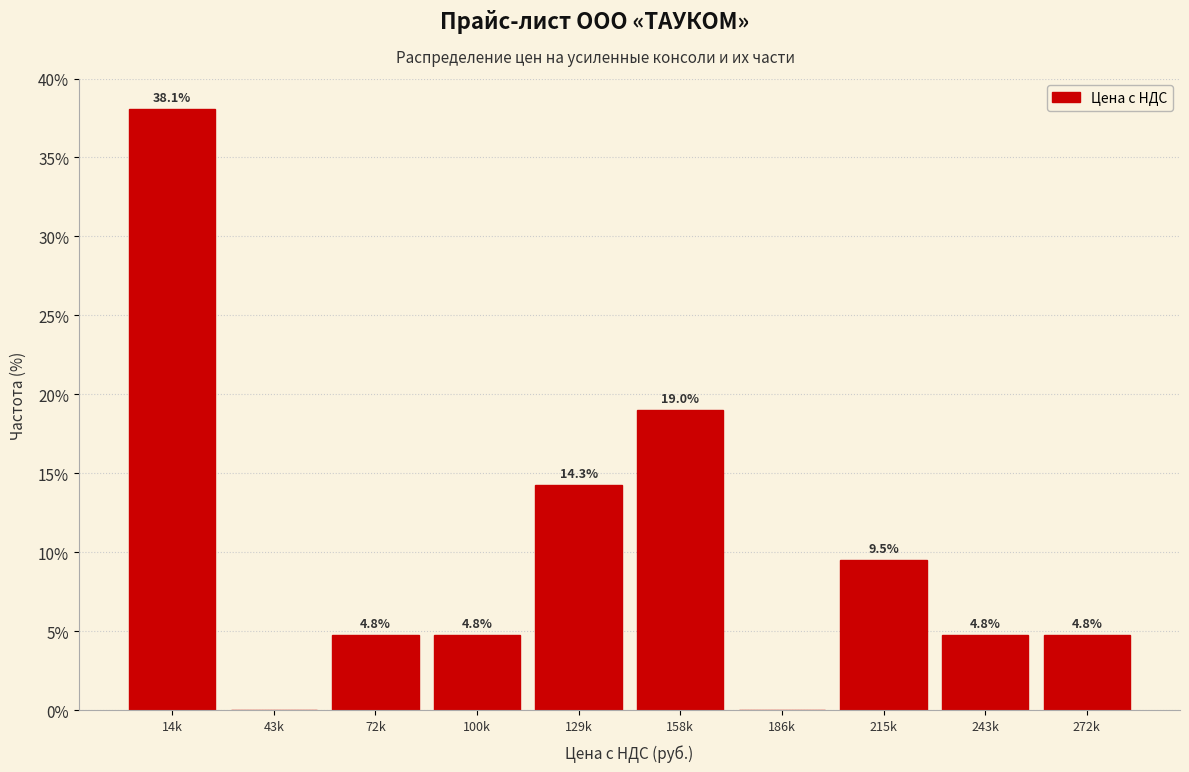

True or false: the data shows 25.2 at 129k.

False